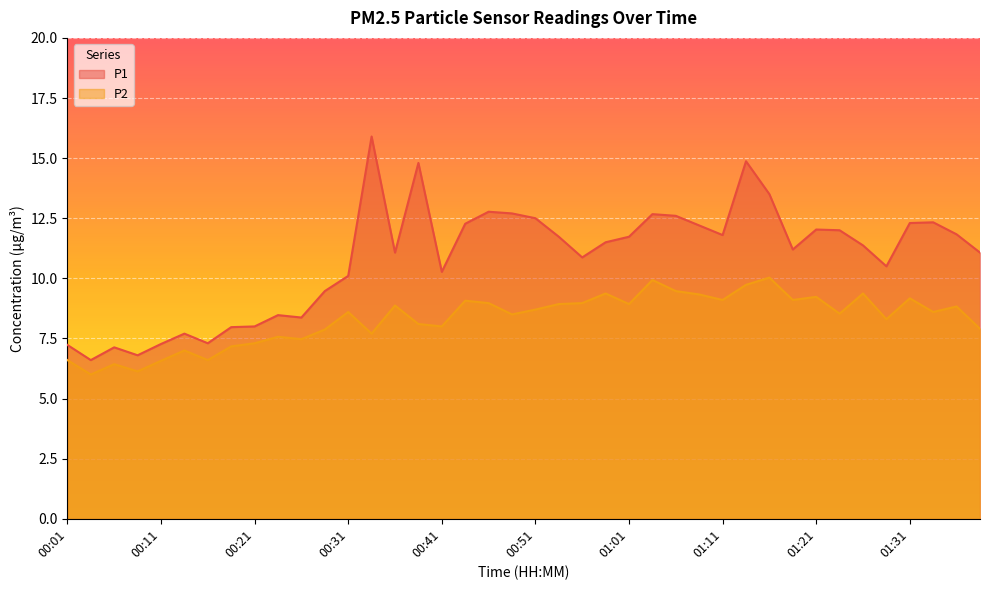

Does the chart display data point markers on the line(s)?

No